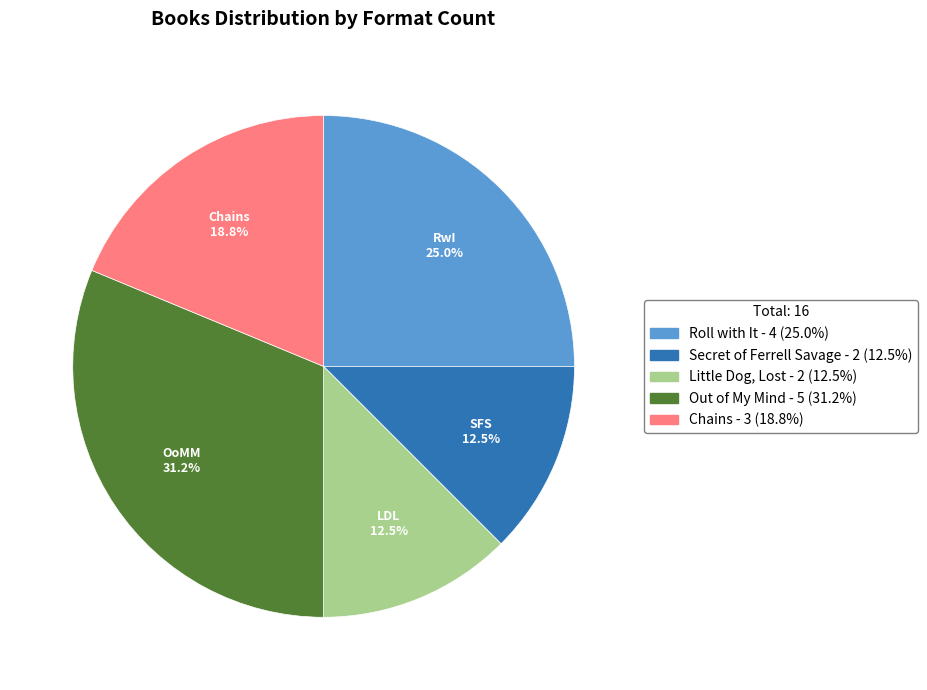

To the nearest percent, what is the average slice percentage?

20%